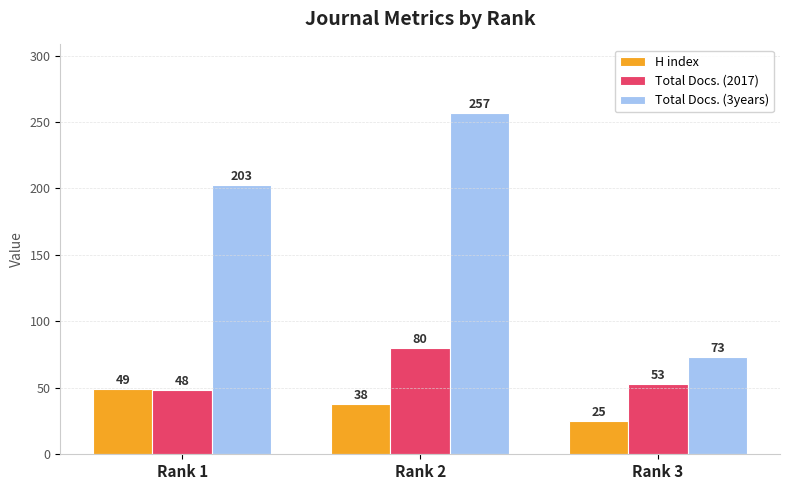

At which category is the sum across all series the highest?

Rank 2